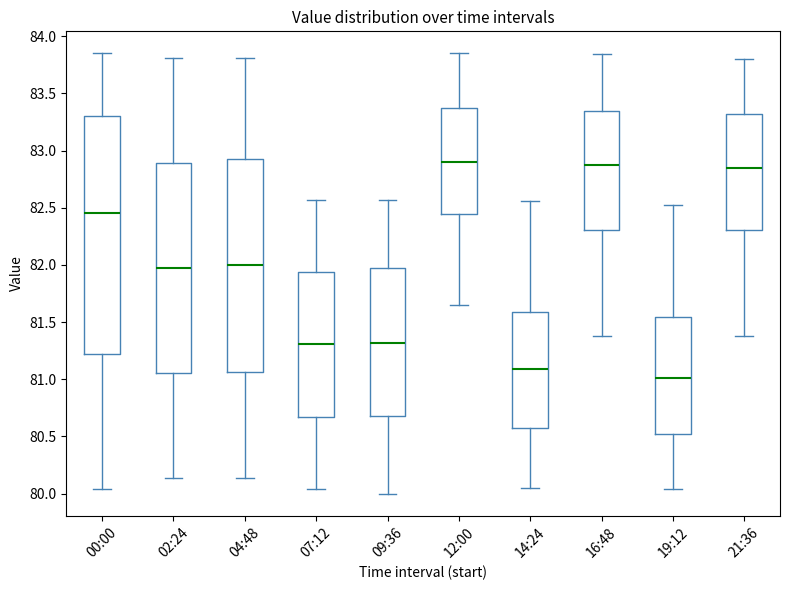

Comparing the boxes themselves (not the whiskers), which one is the tallest?

00:00